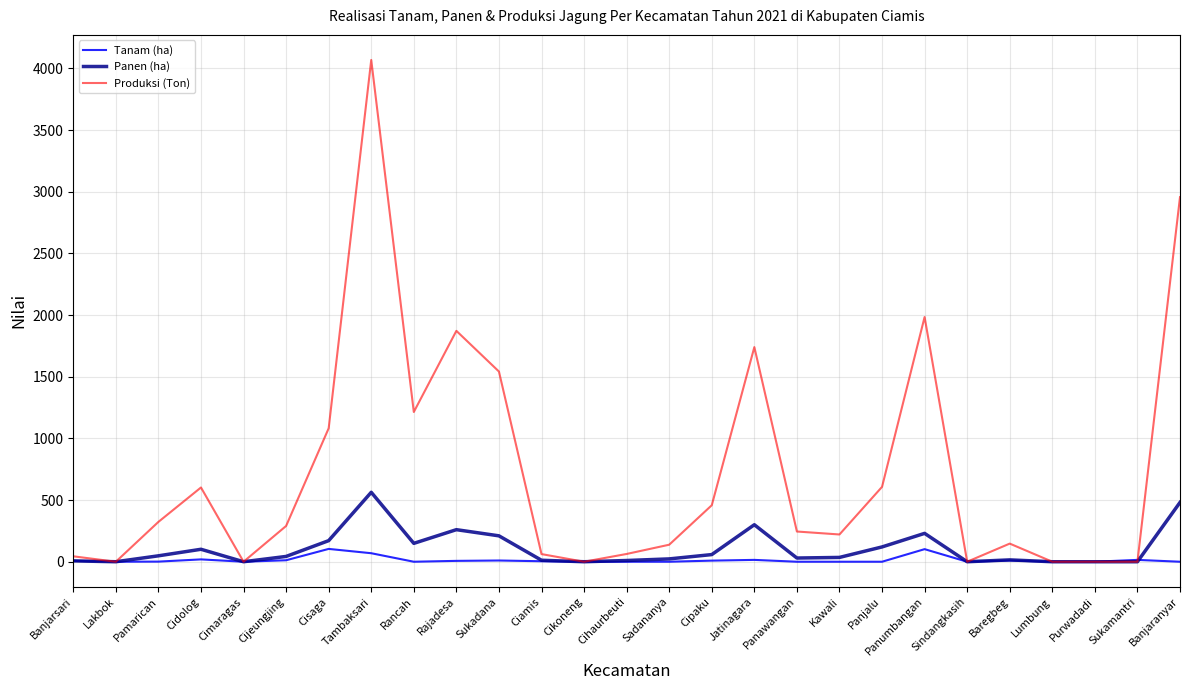

Between Cidolog and Cikoneng, which series saw the biggest shift?

Produksi (Ton)